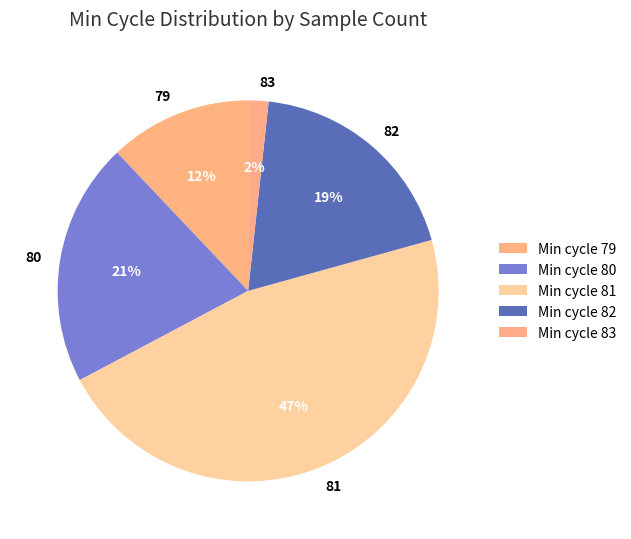

How many slices are in this pie chart?

5